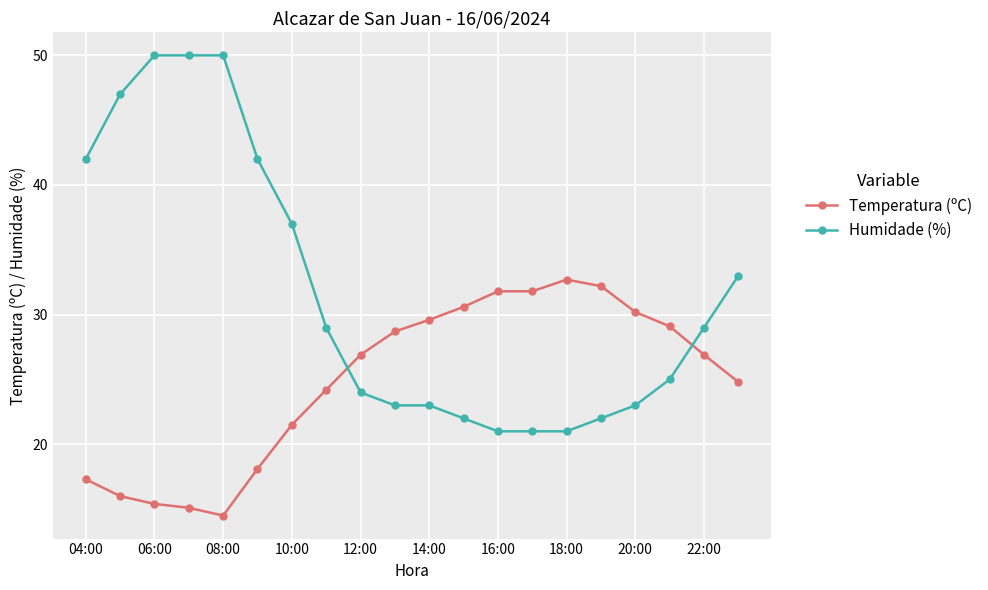

List the series in order of their peak value, lowest first.

Temperatura (ºC), Humidade (%)